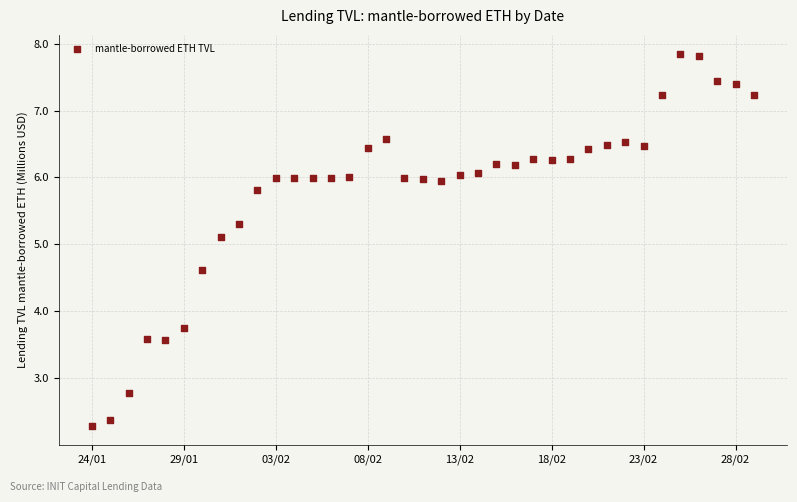

What is the range of Y values (max minus min)?

5.6